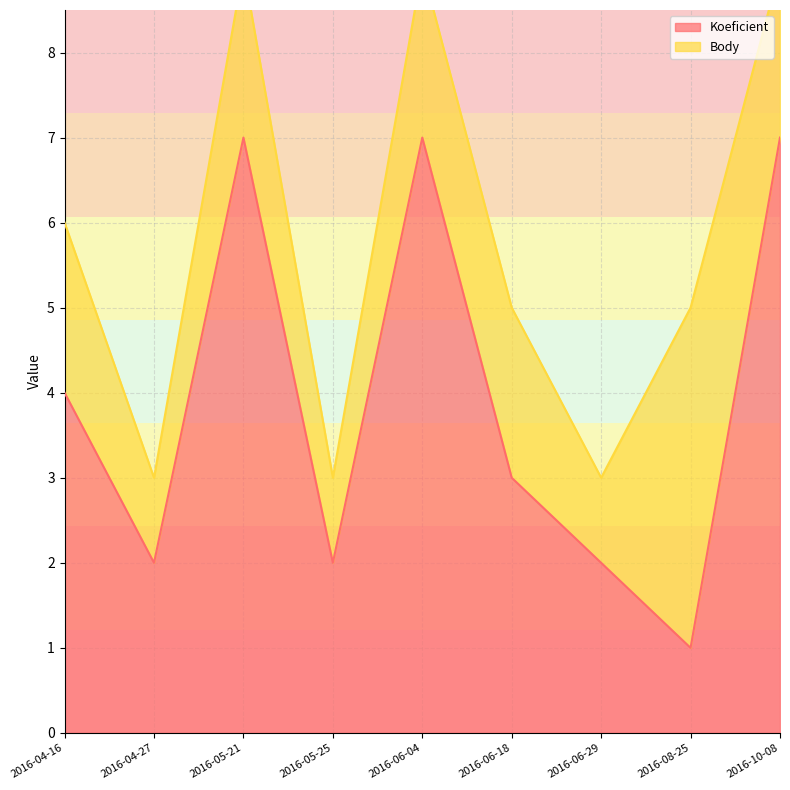

What is the difference between the maximum and minimum values?

6